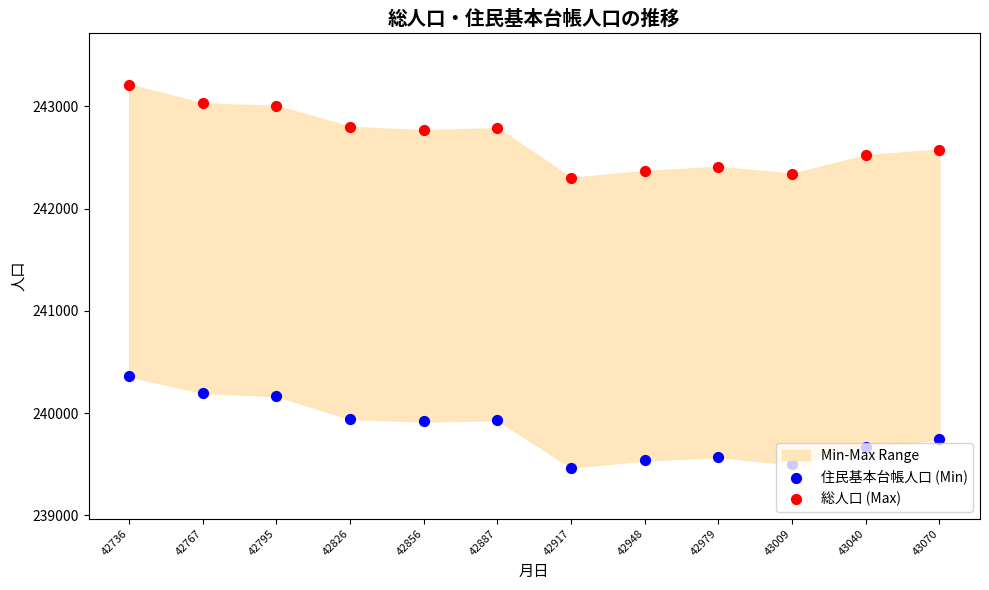

Which series contains the lowest Y value?

住民基本台帳人口 (Min)